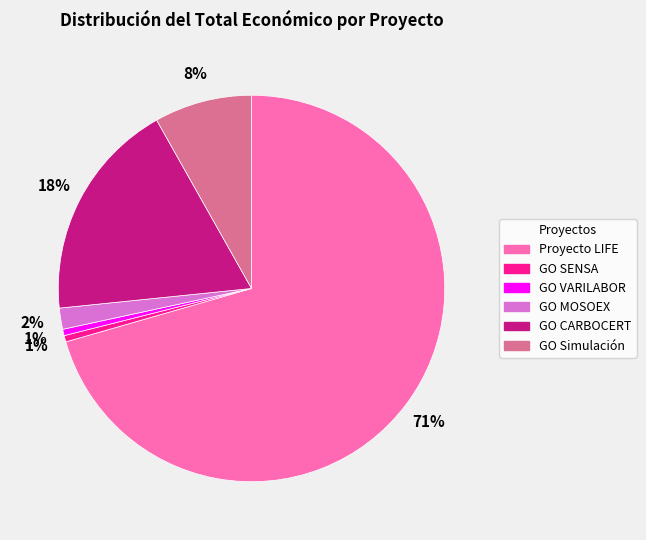

Count the number of slices in the pie.

6